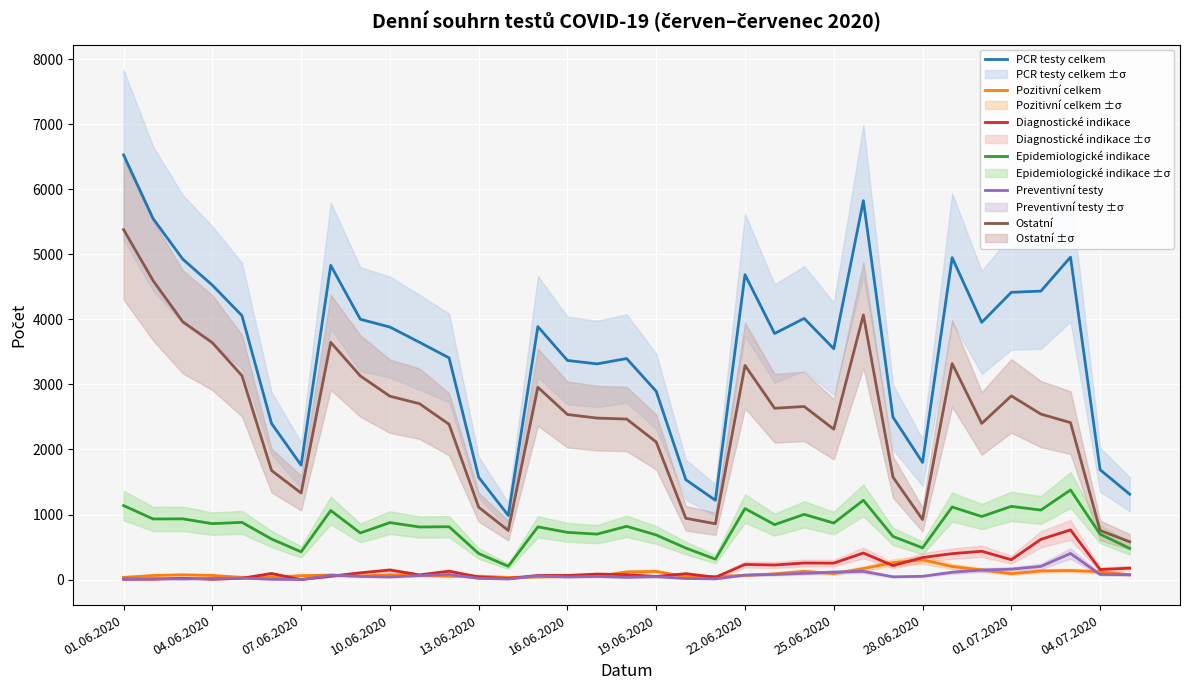

What is the sum of all Pozitivní celkem values?

3262